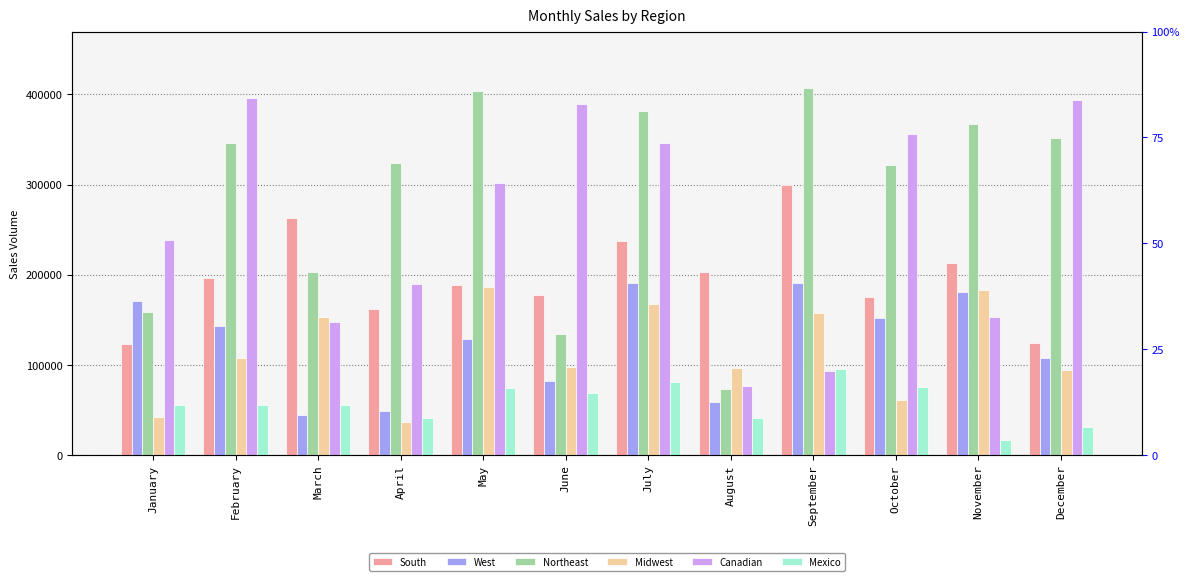

How many bars are there in total?

72